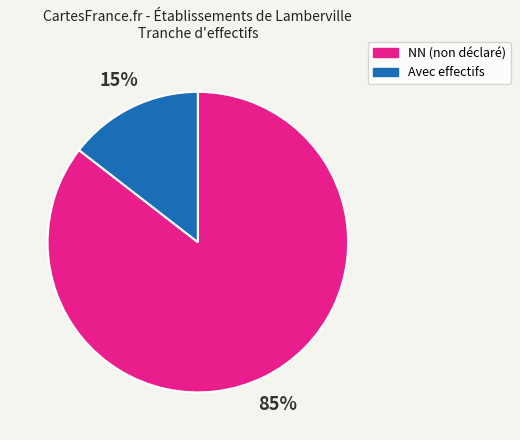

Does any single category account for the majority?

Yes